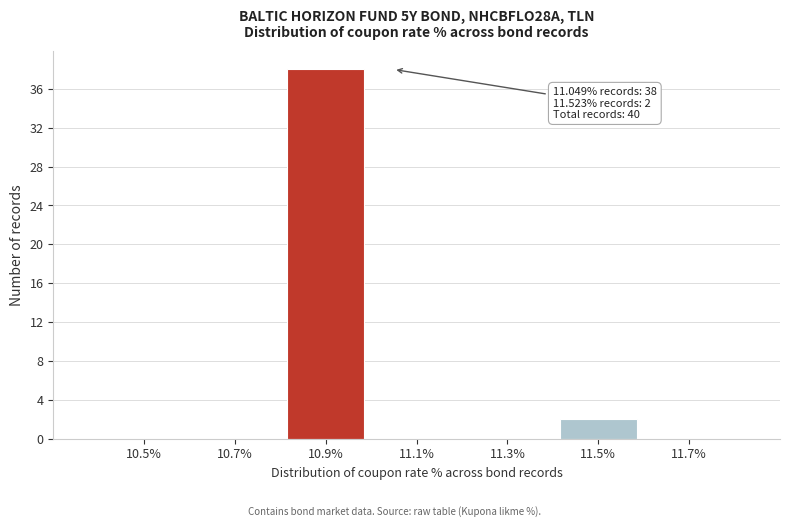

Reading left to right, extract all data points from this chart.

10.5%=0	10.7%=0	10.9%=38	11.1%=0	11.3%=0	11.5%=2	11.7%=0